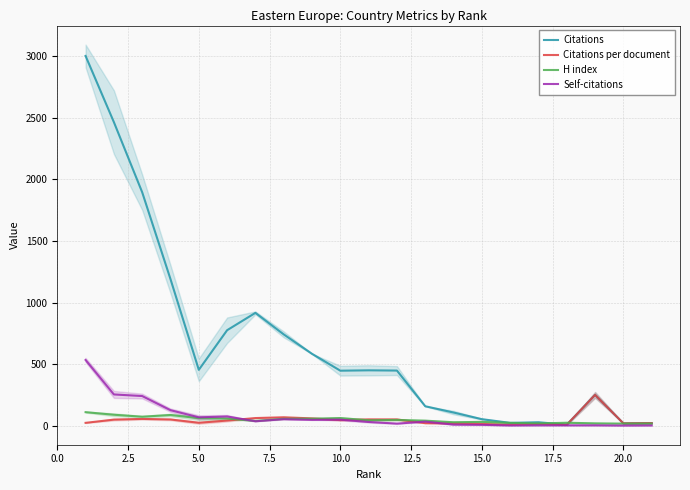

How many values in the Citations per document series are below 40?

10